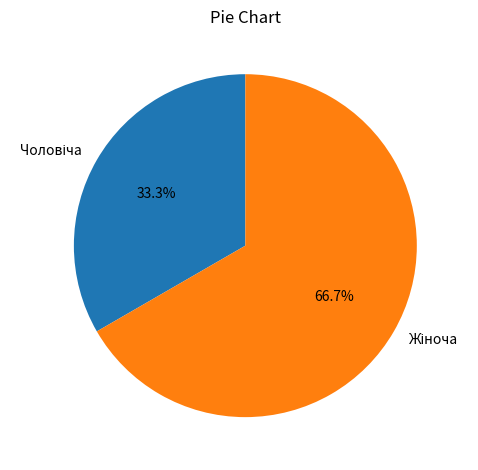

To the nearest percent, what is the average slice percentage?

50%